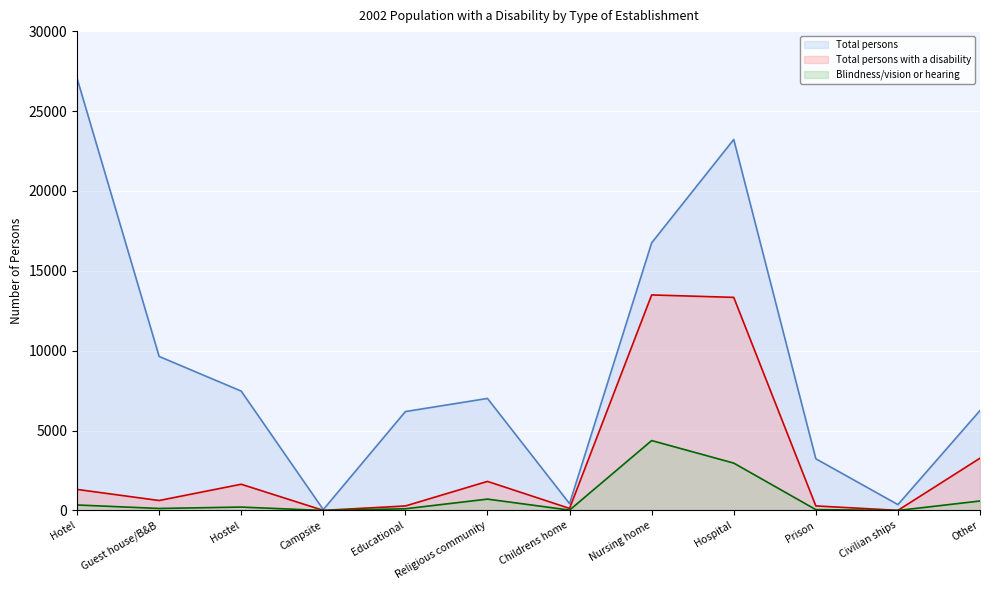

At which label does Total persons with a disability first exceed 1319?

Hostel